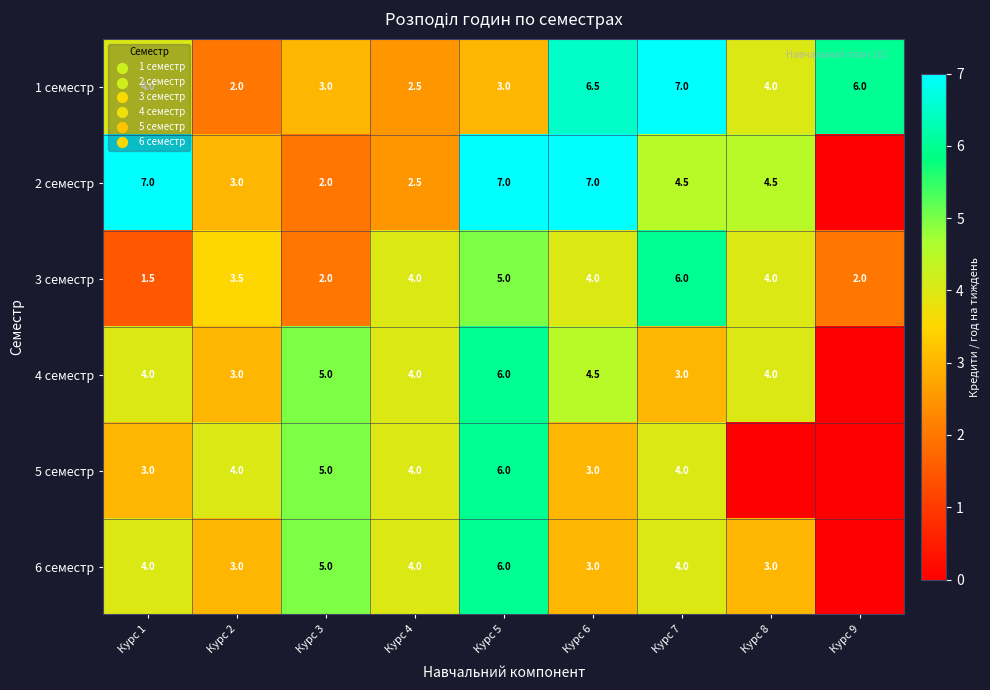

Read the 3 семестр value at Курс 6.

4.0